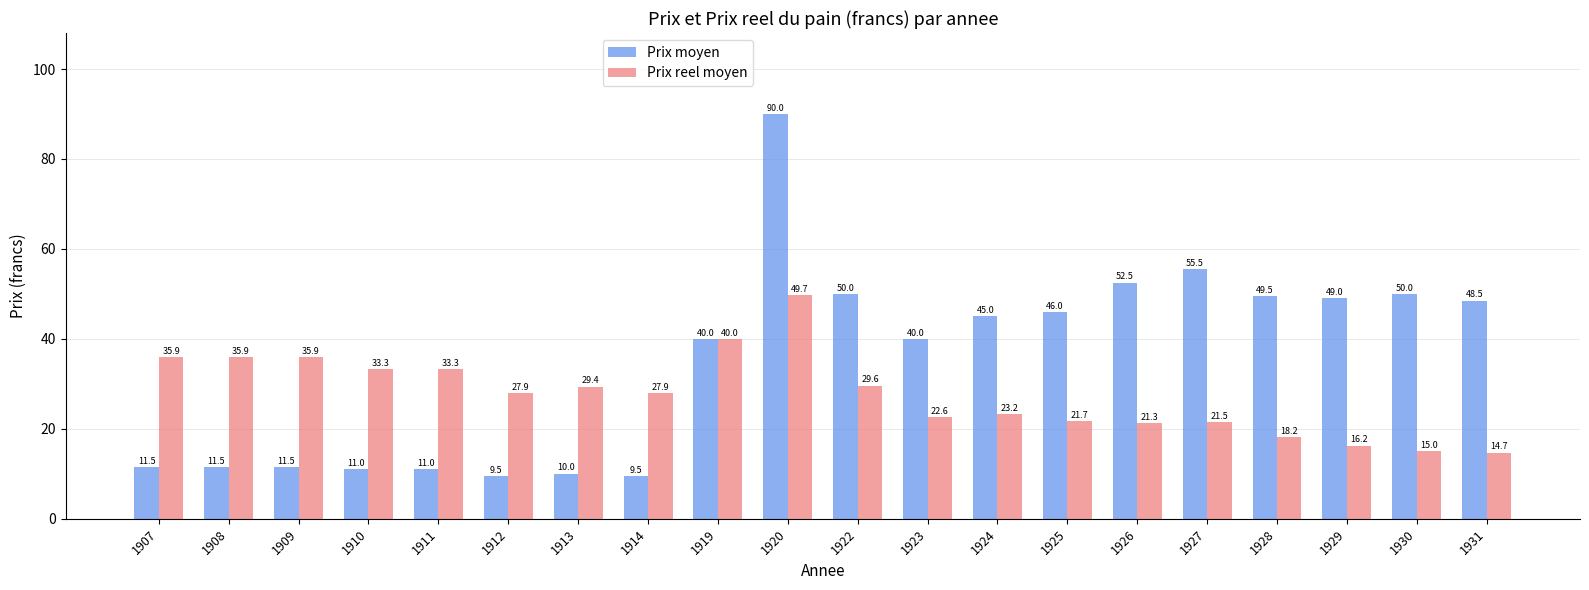

Which category has the highest value in the Prix reel moyen series?

1920